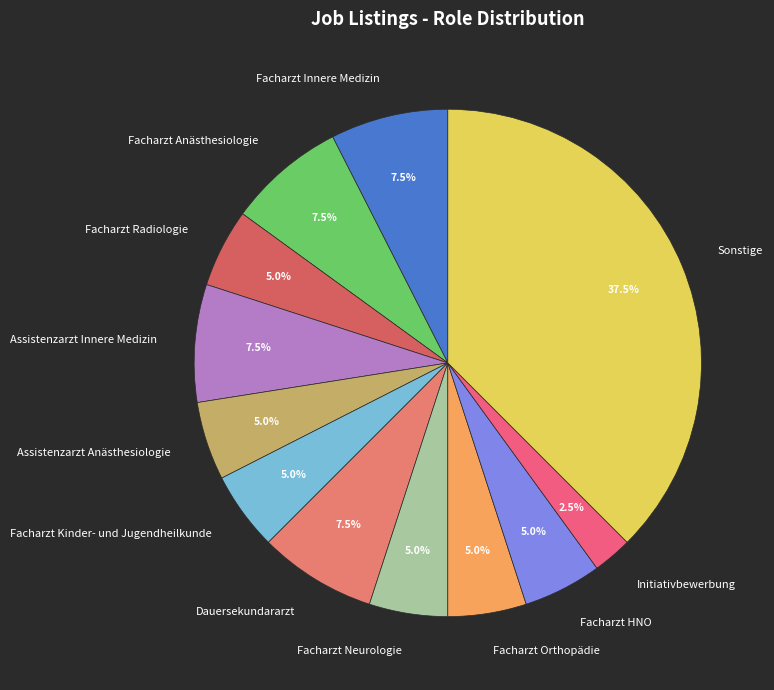

What percentage is NOT represented by Dauersekundararzt?

92.5%